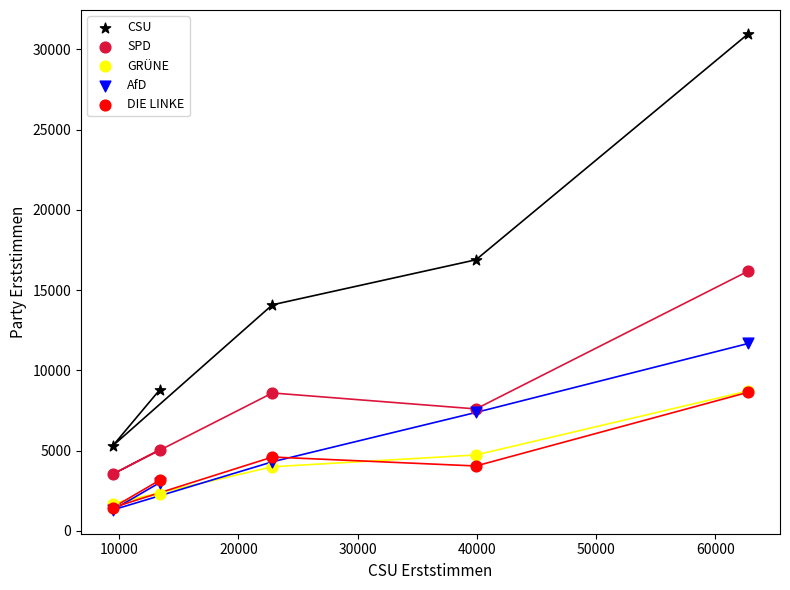

In the CSU series, what Y value is closest to 18131?

16885